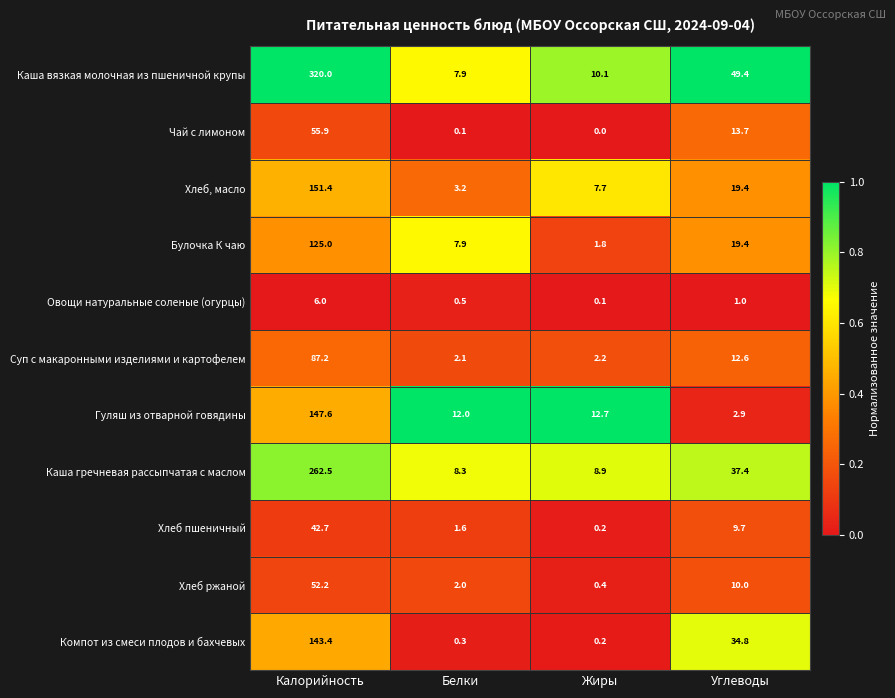

At which label does Овощи натуральные соленые (огурцы) first exceed 1?

Калорийность